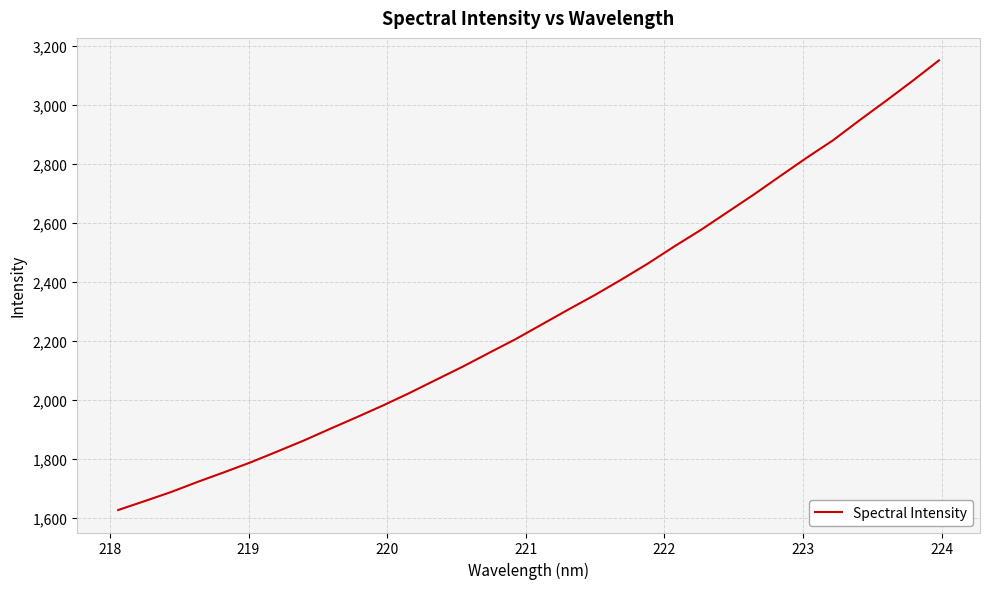

What is the smallest value displayed?

1626.2